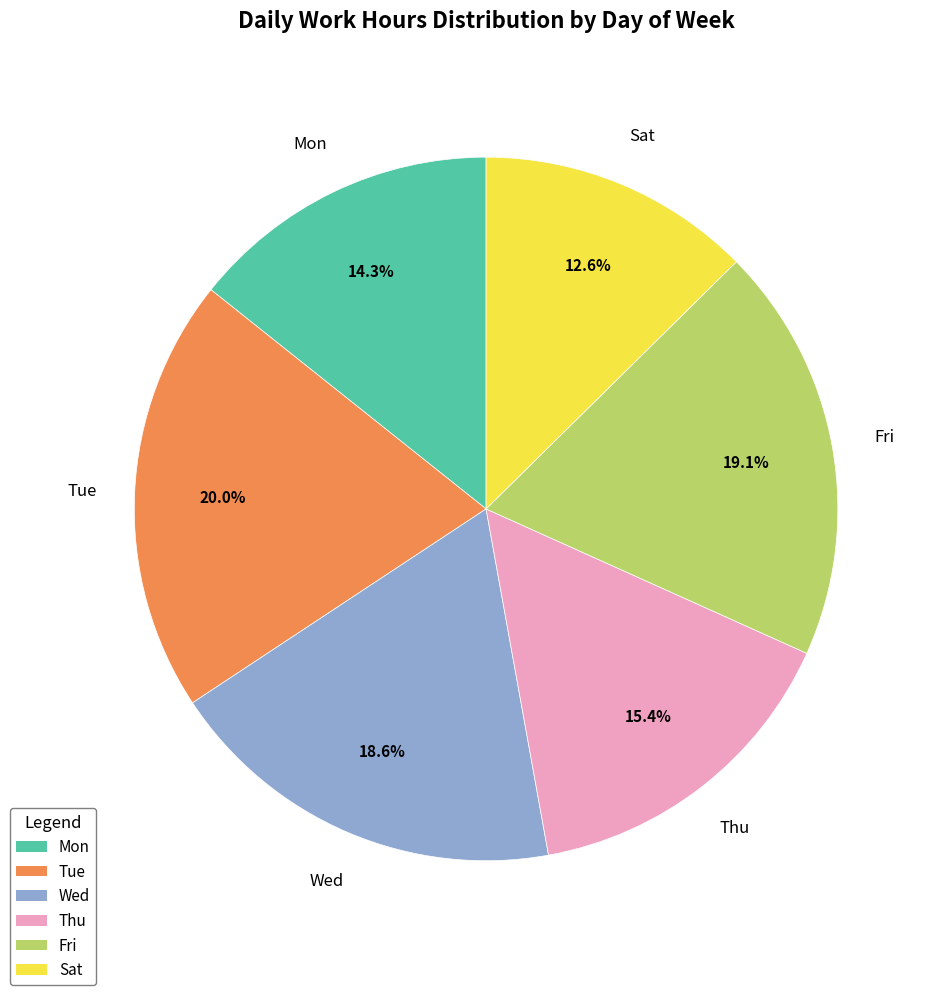

Does any single category account for the majority?

No